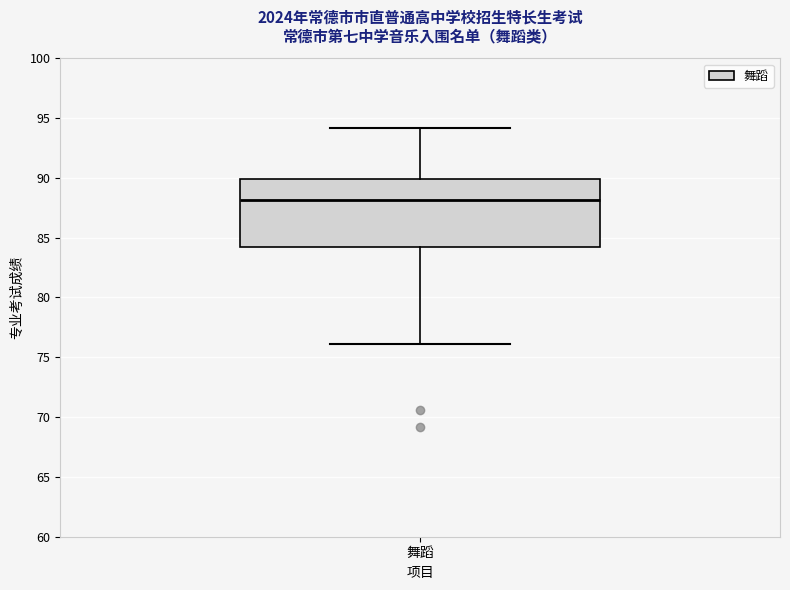

Transcribe this box plot: give where the median line is, the range the box spans, and where the two whiskers end, as read against the y-axis. The values are not printed on the chart, so give them approximately, as read against the axis.

median 88, box 84 to 90, whiskers 76 to 94